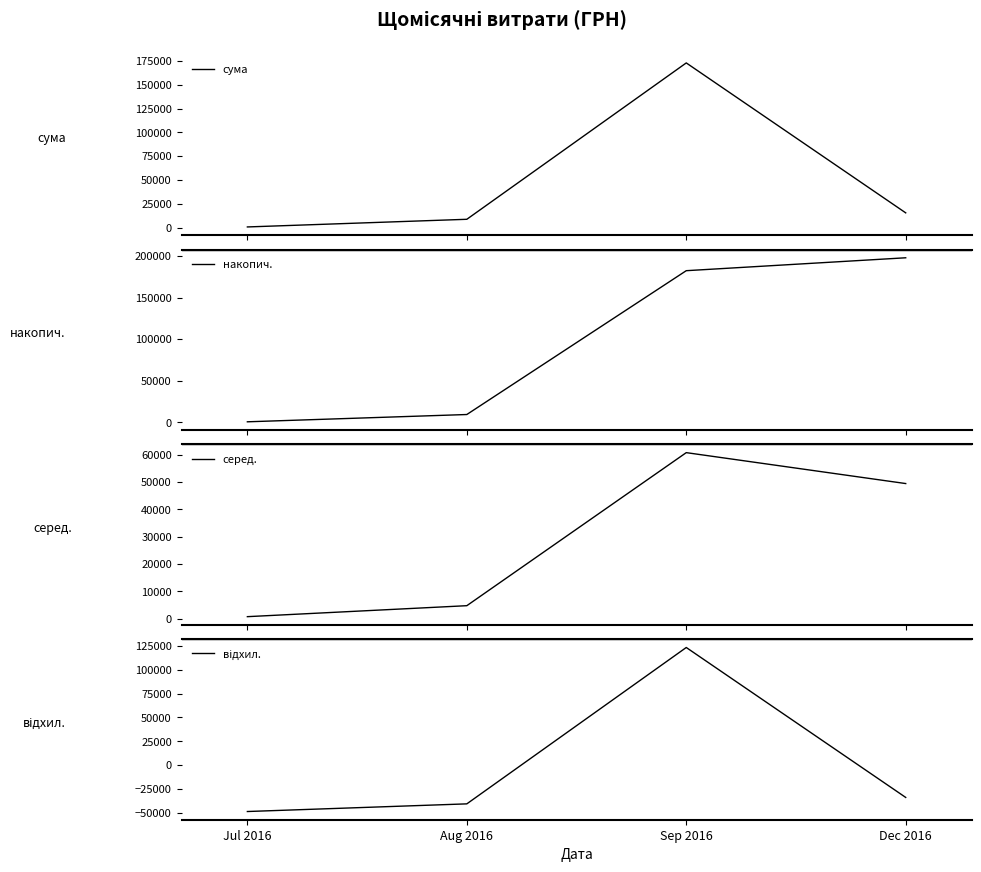

True or false: серед. and накопич. cross at least once.

False